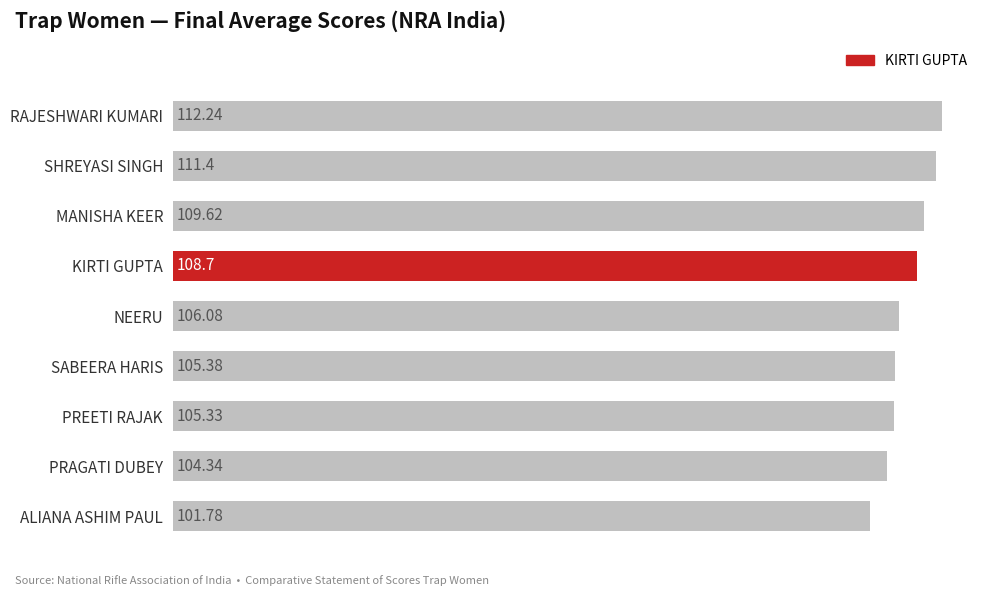

At which category does the chart reach its minimum across all series?

ALIANA ASHIM PAUL